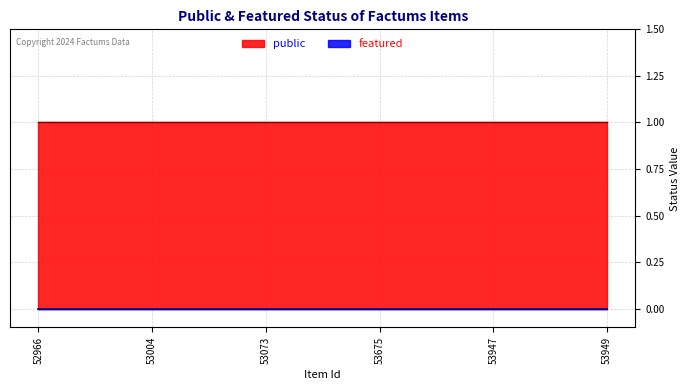

How many distinct data groups are displayed?

2